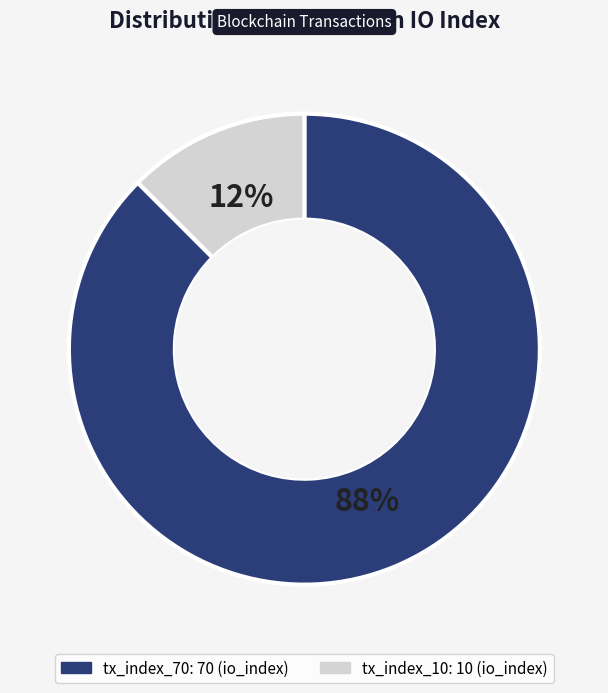

Combined, do tx_index_10 and tx_index_70 account for over 50%?

Yes